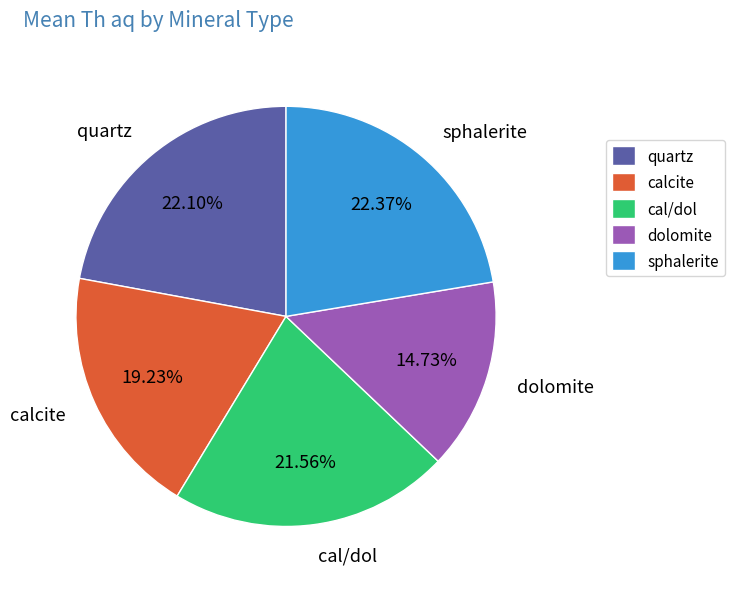

Between calcite and sphalerite, which is larger?

sphalerite